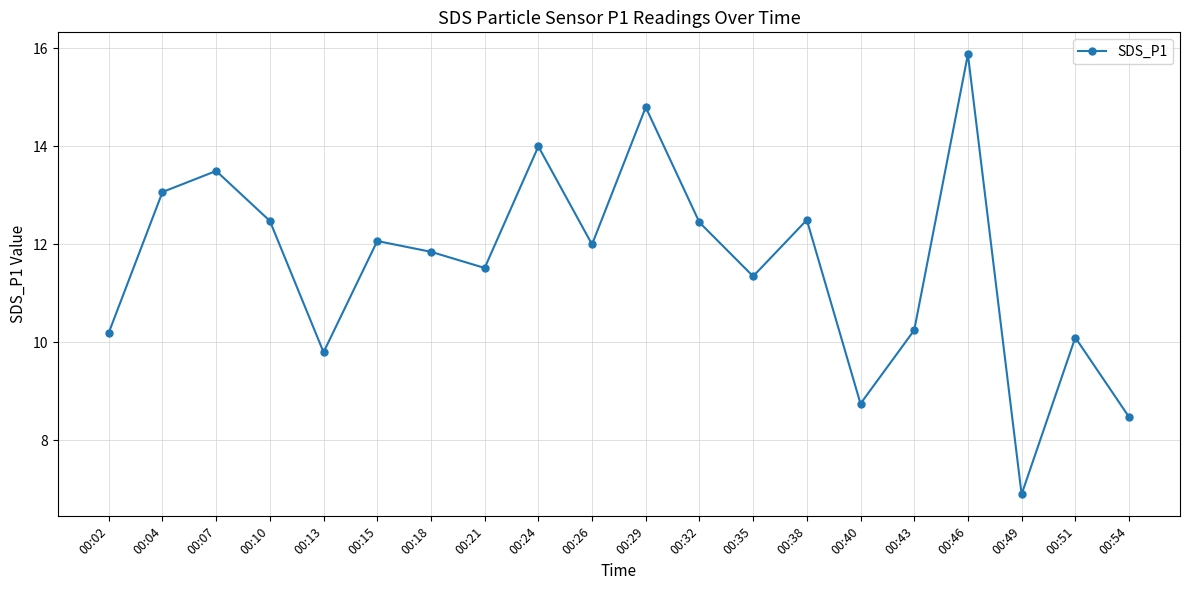

How many values are below 12?

10